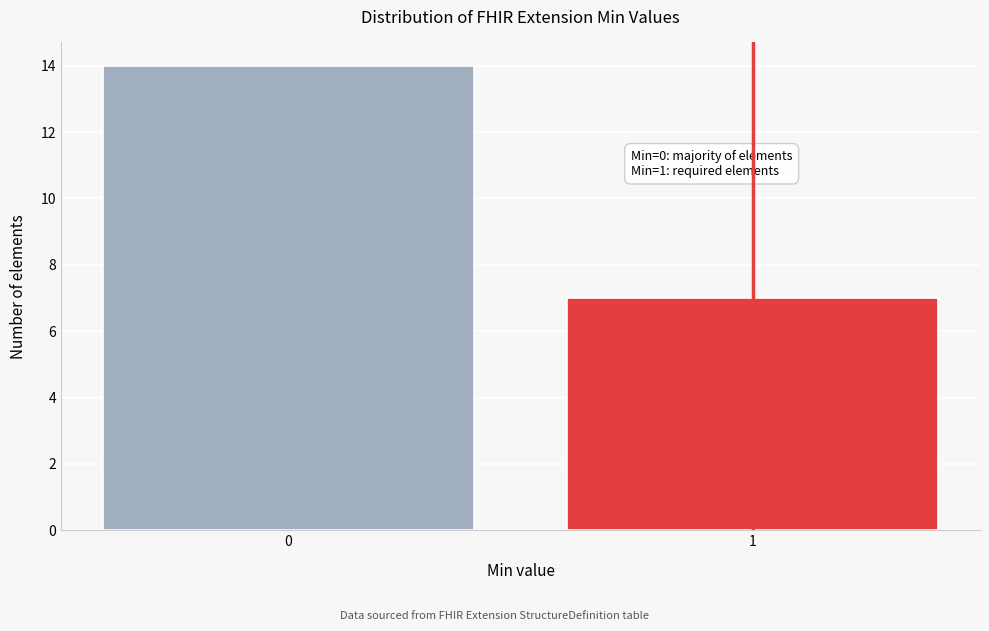

Reading left to right, what are all the values shown in this chart?

0=14	1=7